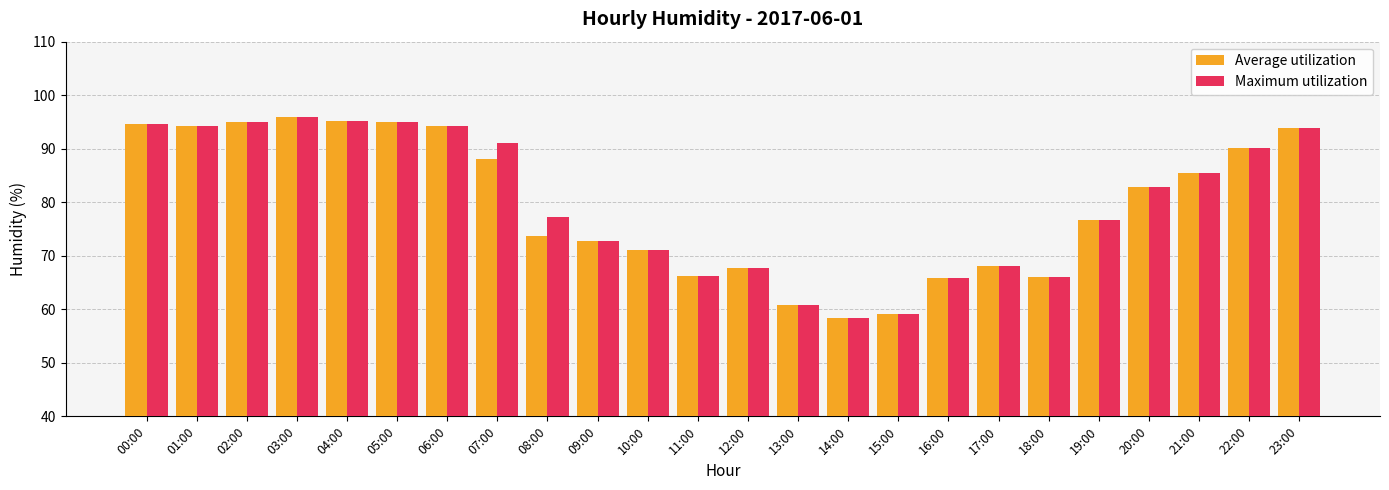

Is the value of Average utilization at 20:00 greater than the value of Maximum utilization at 06:00?

No